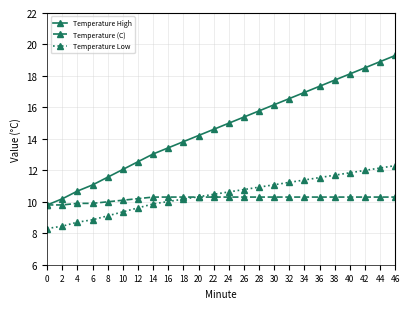

Rank the series by their maximum value, from lowest to highest.

Temperature (C), Temperature Low, Temperature High